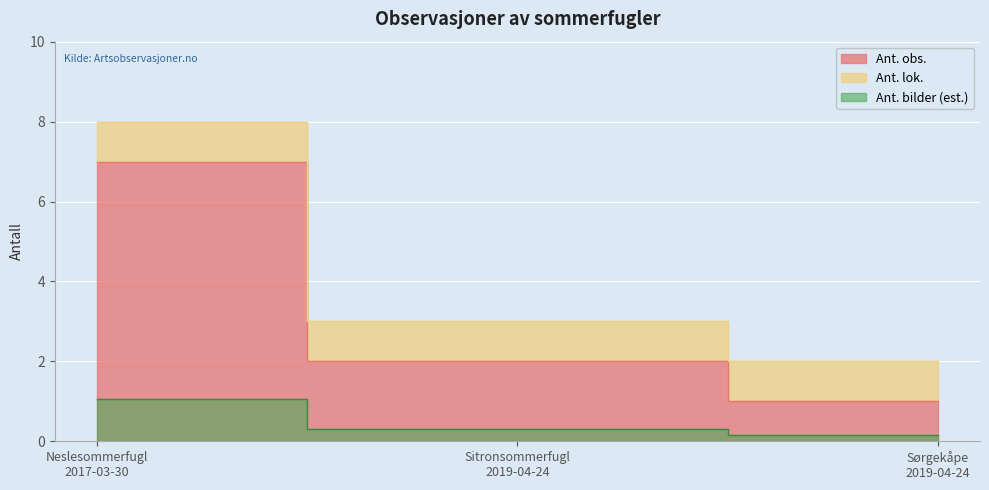

Read the value at Sitronsommerfugl
2019-04-24.

2